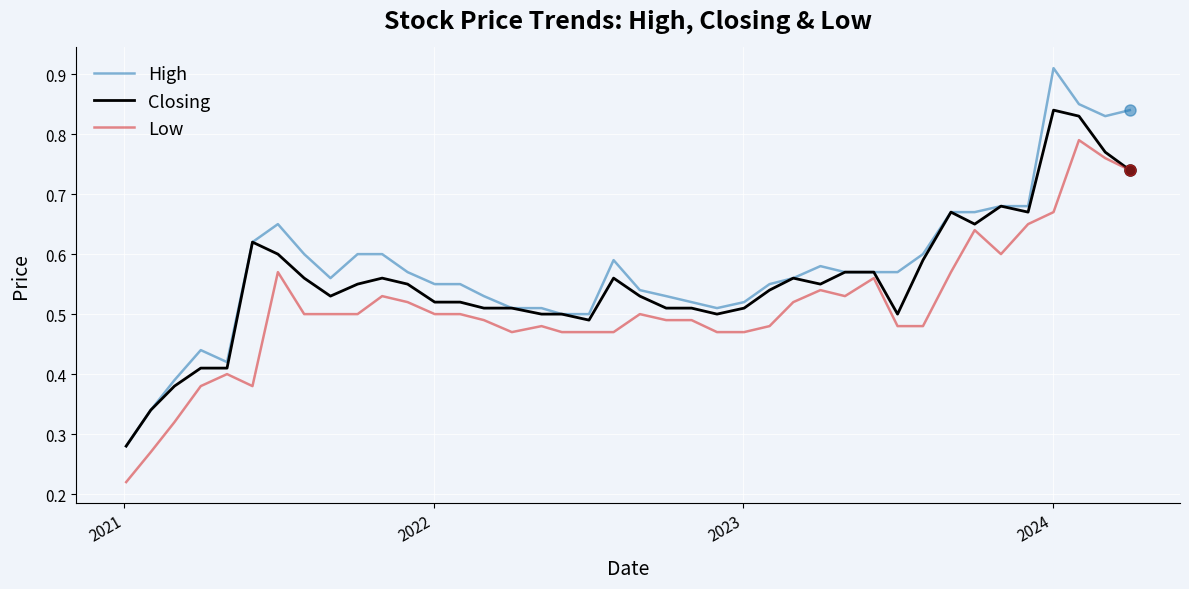

Which series has the widest spread of values?

High